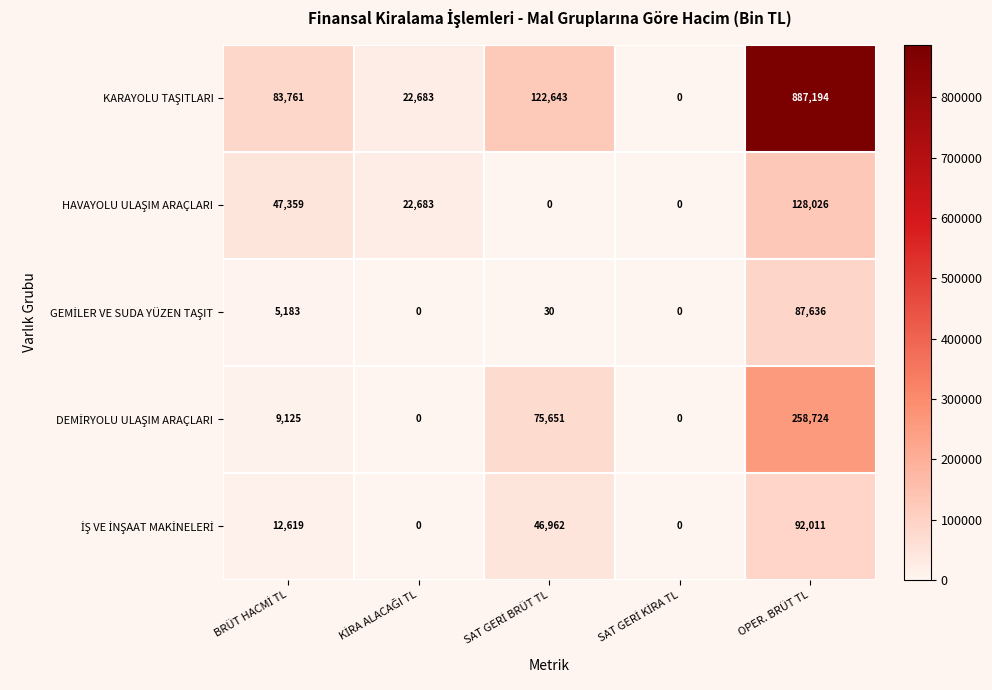

At which category does the chart reach its peak across all series?

OPER. BRÜT TL